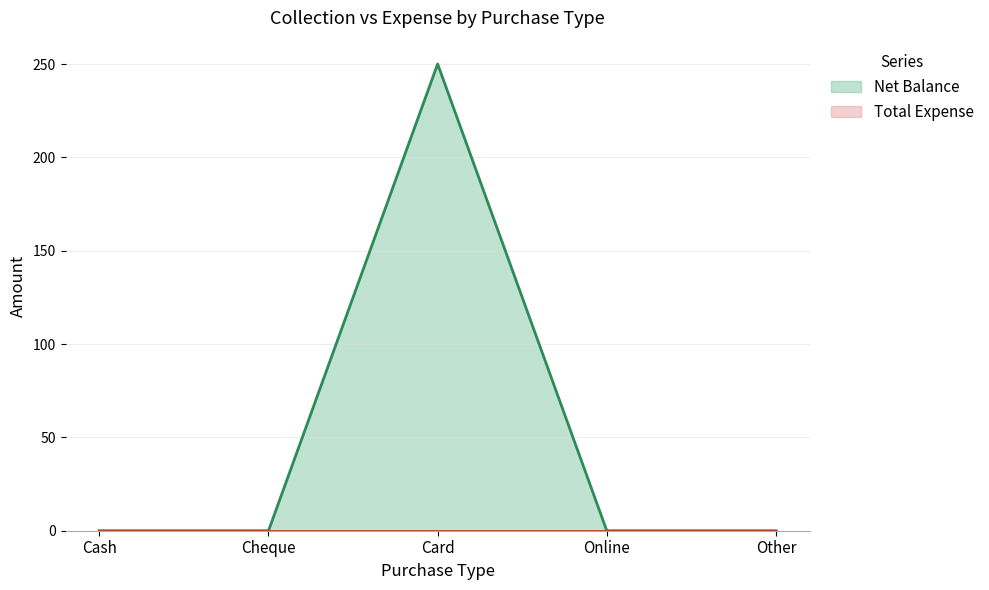

What is the difference between the maximum and minimum values?

250